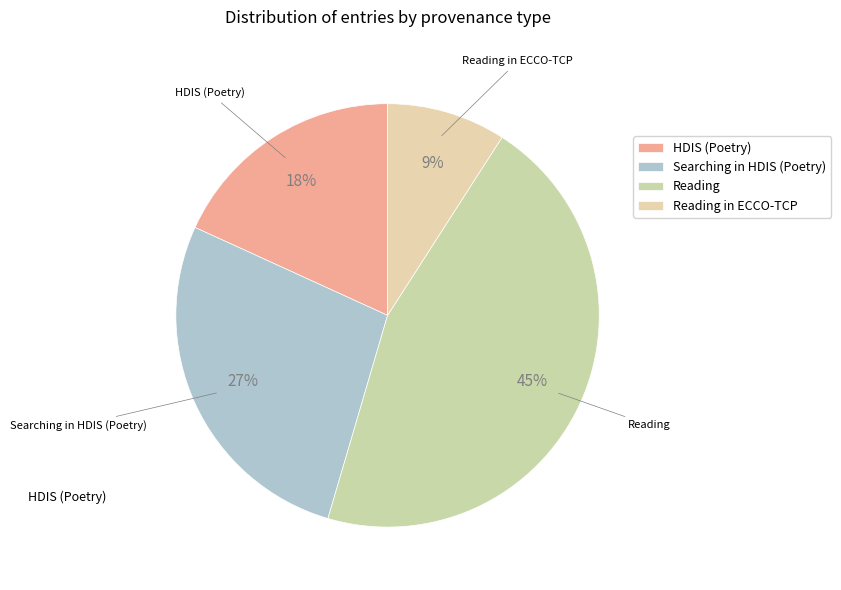

What is the largest slice in the pie chart?

Reading